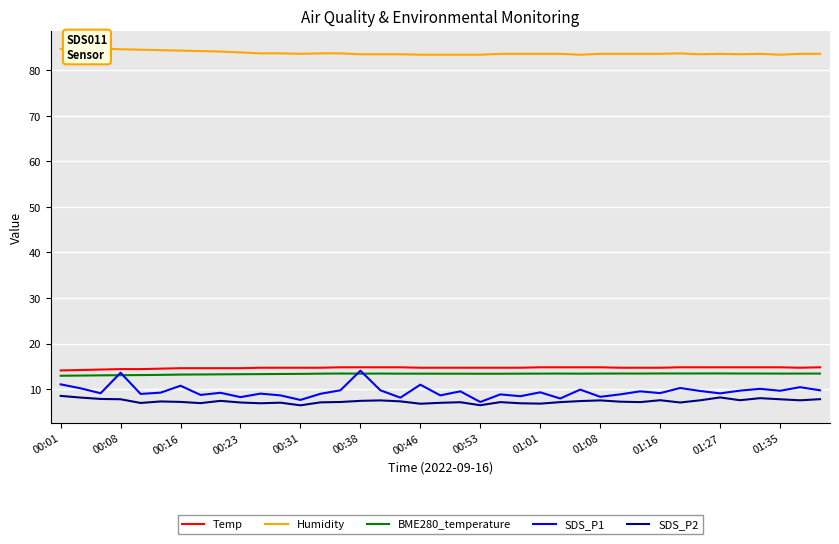

True or false: Humidity and BME280_temperature cross at least once.

False